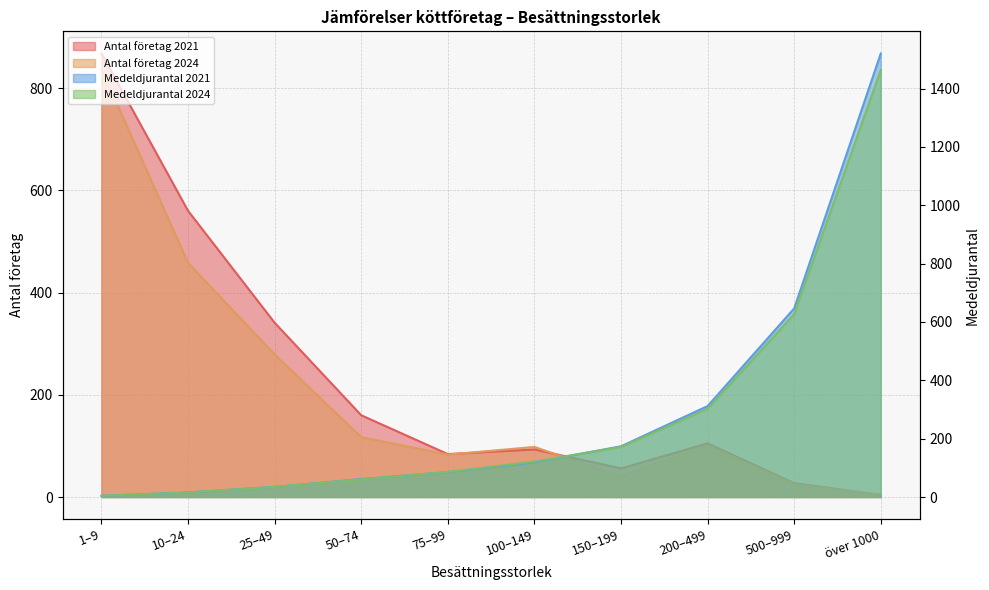

What is the average value of the Medeldjurantal 2021 series?

297.2